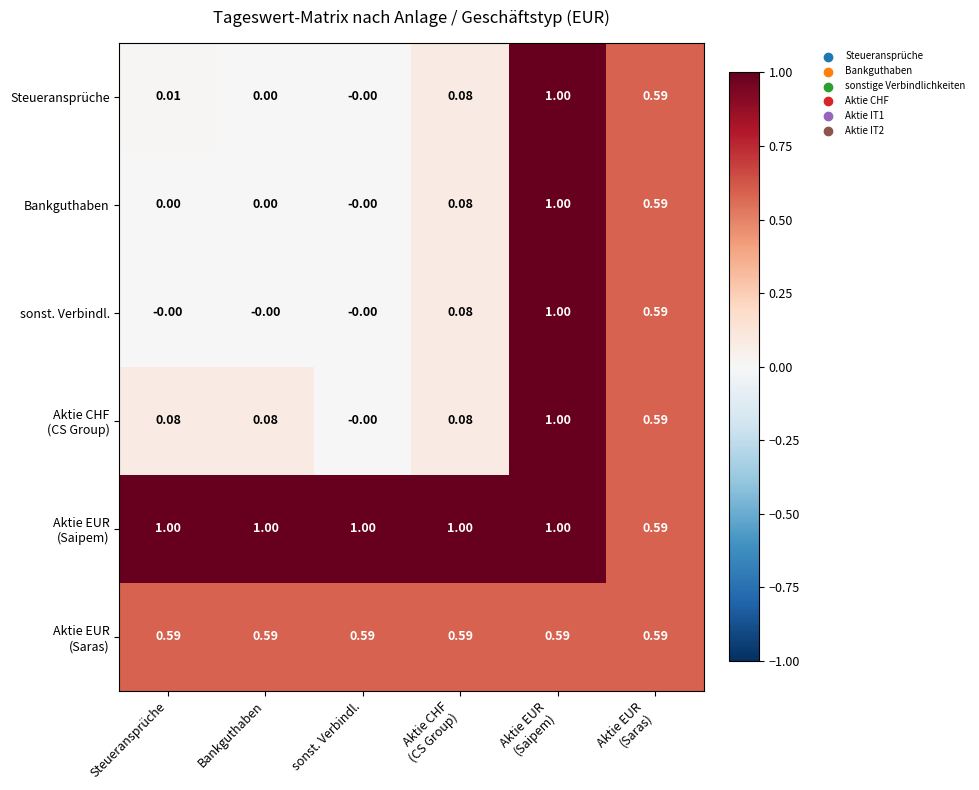

What is the difference between the highest and lowest values at Aktie CHF
(CS Group)?

0.9